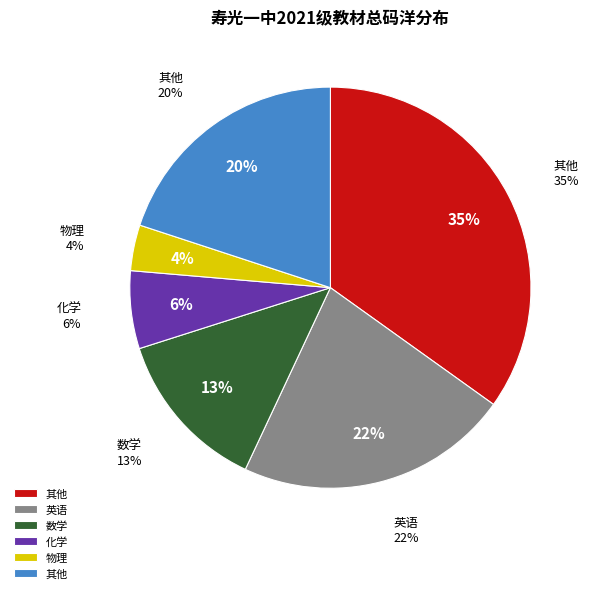

Does 高二 represent more than half of the total?

No